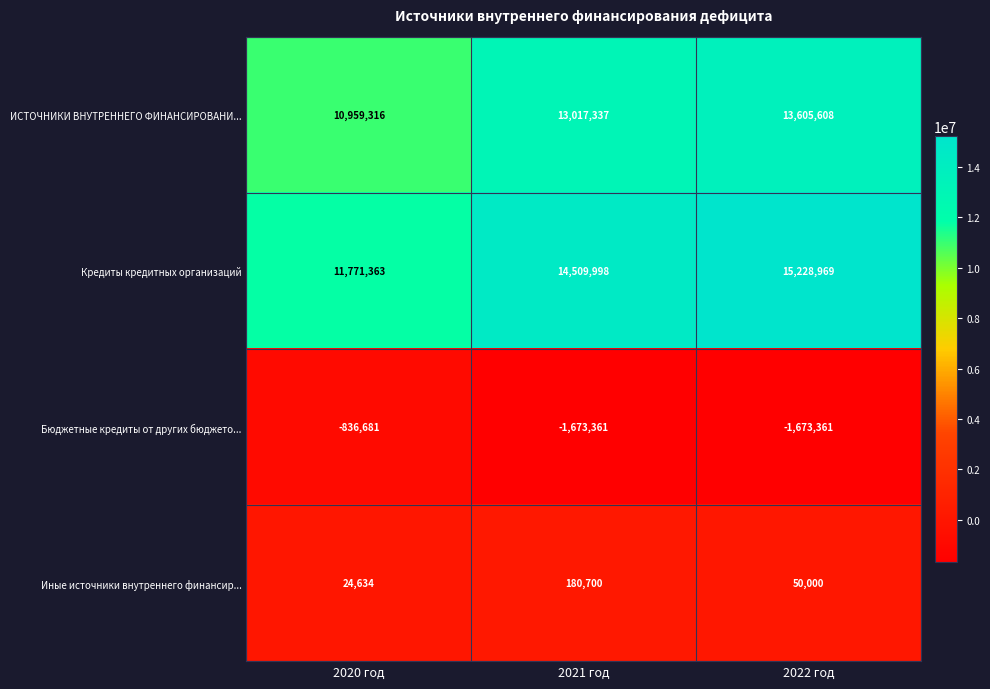

What is the sum of the Иные источники внутреннего финансир... values at 2020 год and 2022 год?

74634